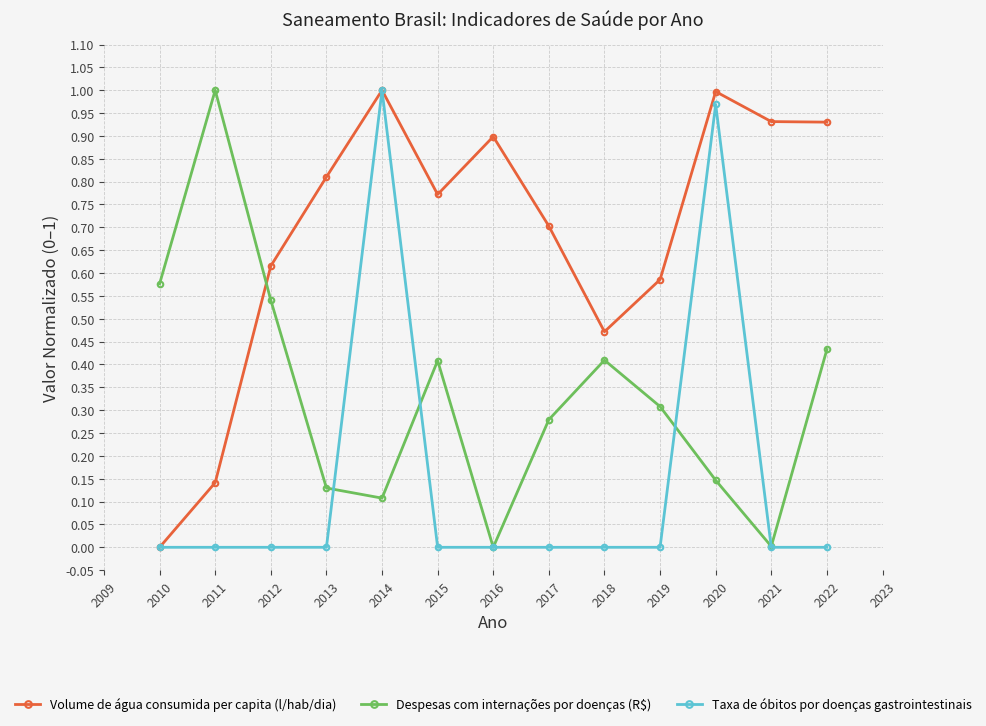

The Volume de água consumida per capita (l/hab/dia) series shows 0.8 at 2013. True or false?

True